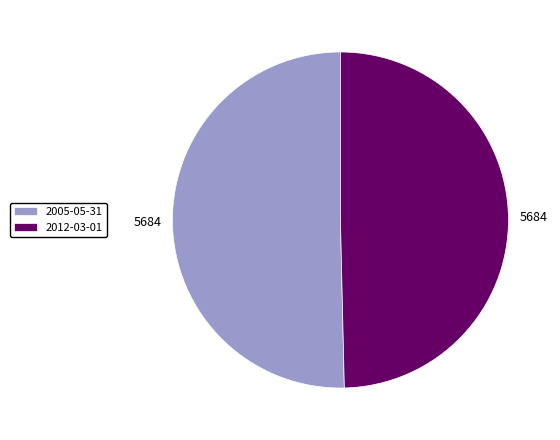

How many segments does this pie chart have?

2